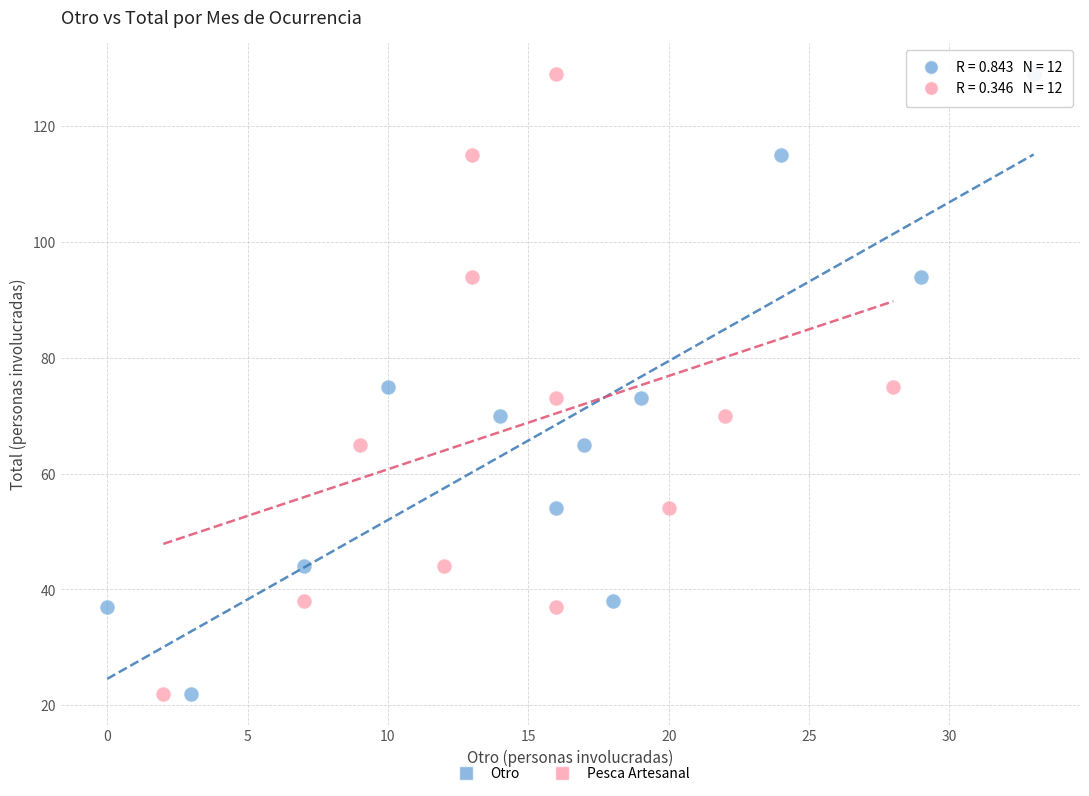

What are all the series names shown in the legend?

Otro, Pesca Artesanal